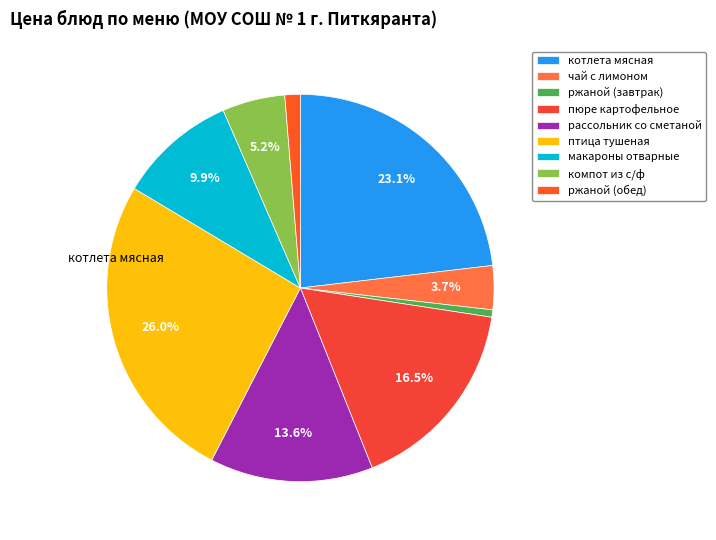

What is the largest slice in the pie chart?

птица тушеная